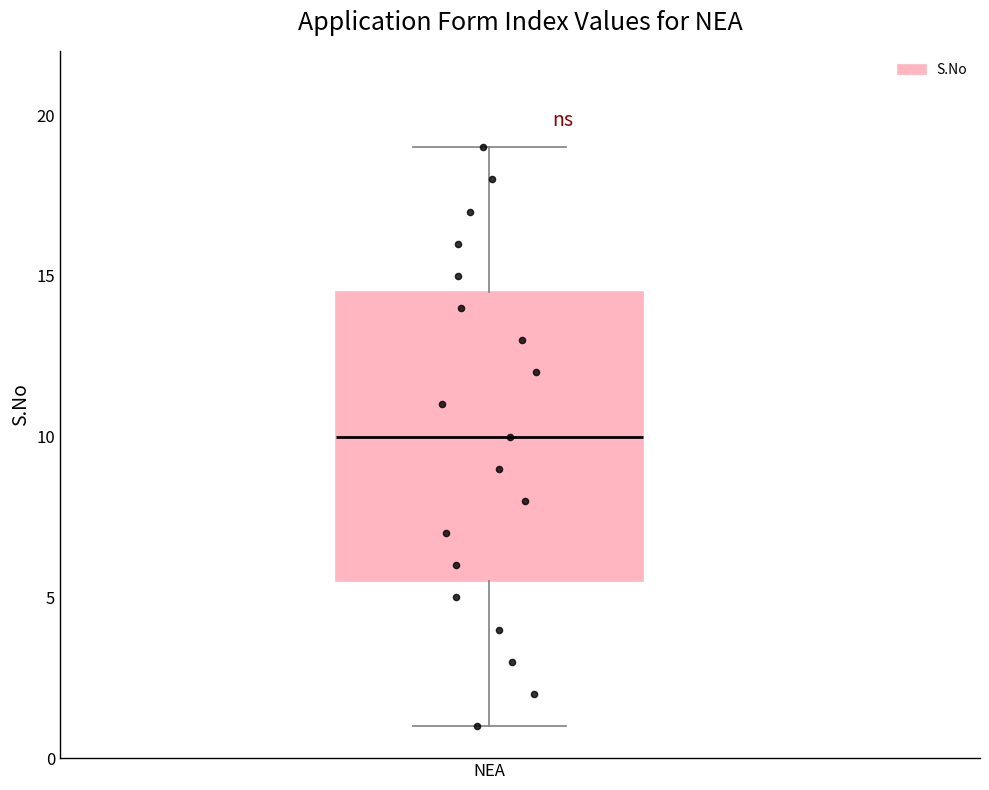

Read this box plot against the y-axis: the position of the median line, the range covered by the box, and the ends of both whiskers. The values are not printed on the chart, so give them approximately, as read against the axis.

median 10.0, box 5.5 to 14.5, whiskers 1.0 to 19.0